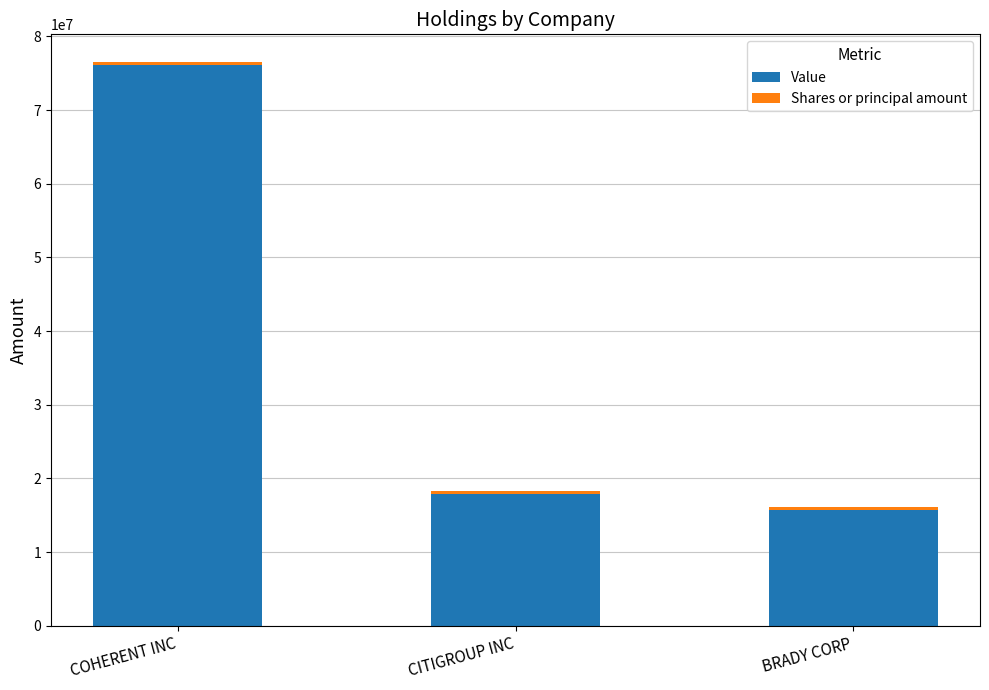

At which category is the sum across all series the highest?

COHERENT INC